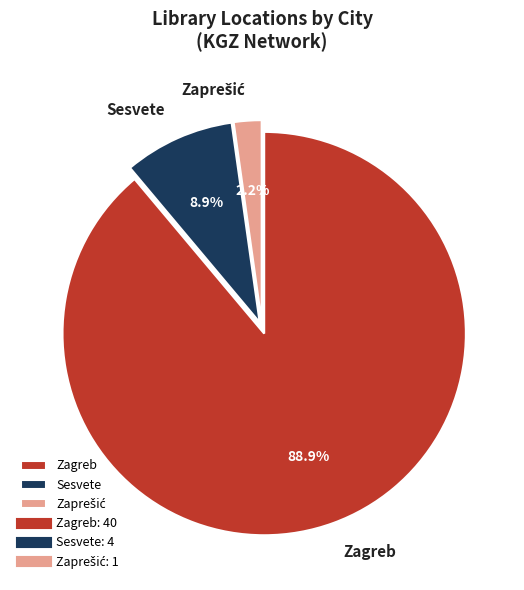

How many segments does this pie chart have?

3